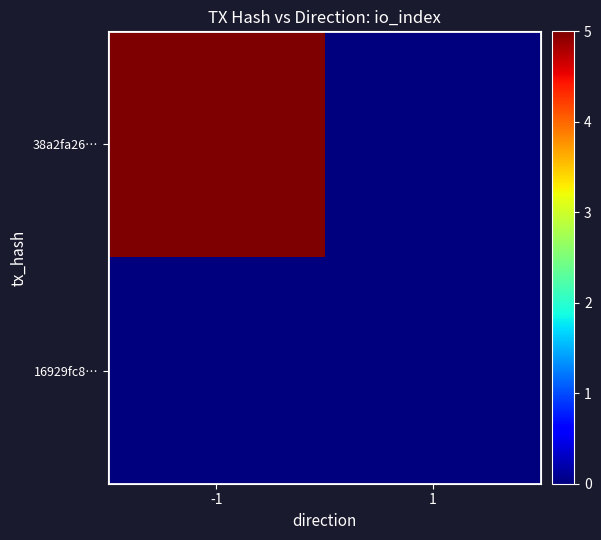

At 1, list the series in order from largest to smallest.

38a2fa26…, 16929fc8…